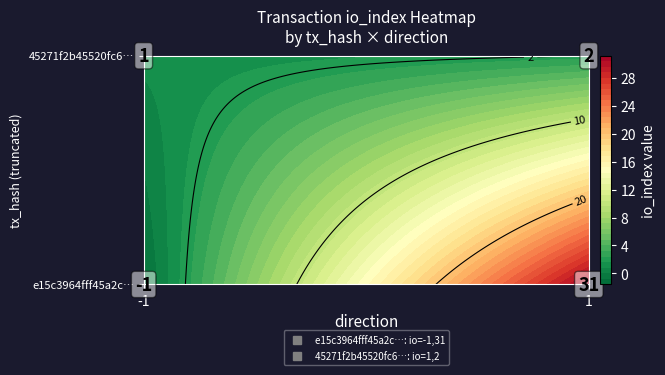

What is the maximum value shown in the chart?

31